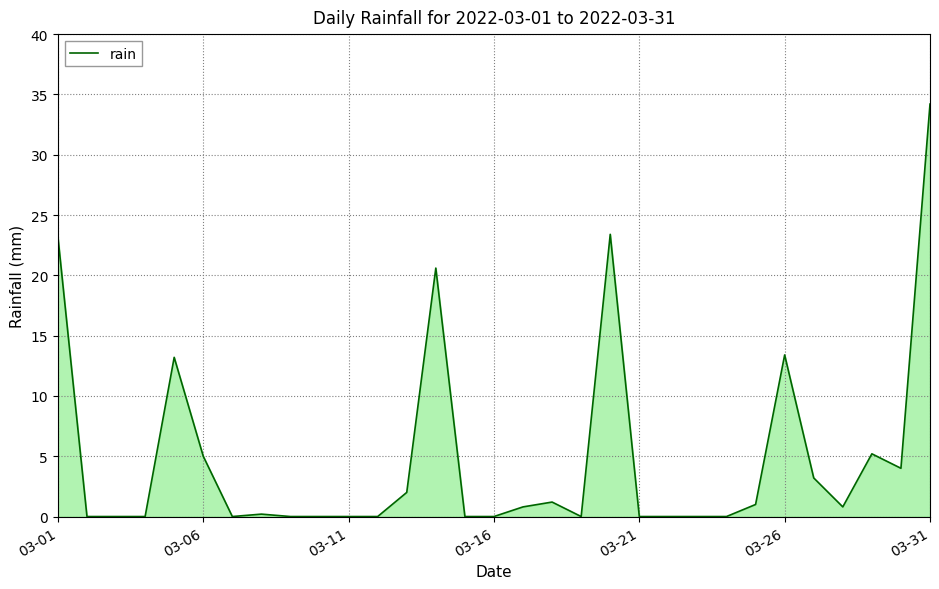

What is the difference between the maximum and minimum values?

34.2